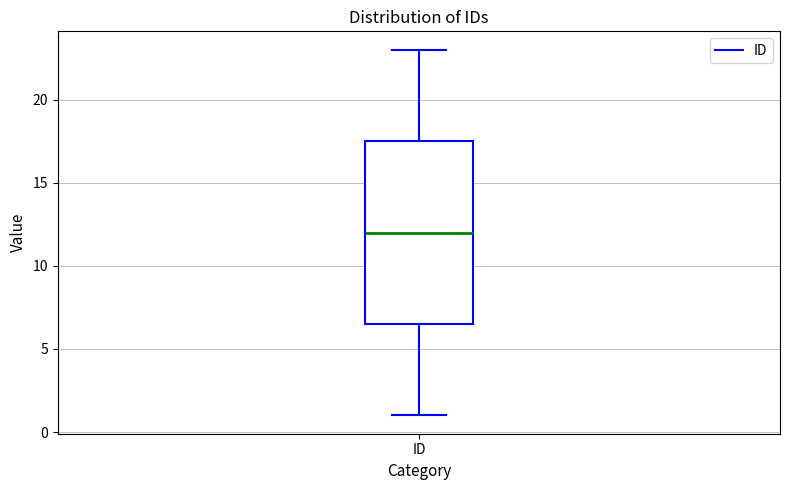

Where does the upper whisker of the box for ID end on the y-axis? The values are not printed on the chart, so give them approximately, as read against the axis.

23.0